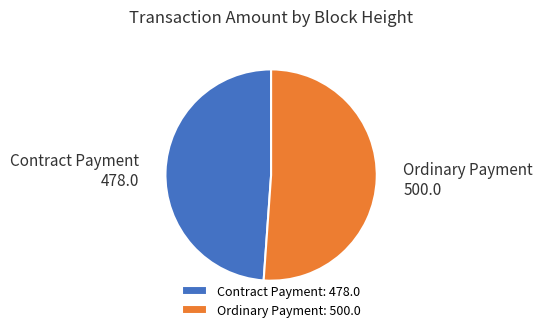

Do Contract Payment: 478.0 and Ordinary Payment: 500.0 together represent more than half of the pie?

Yes